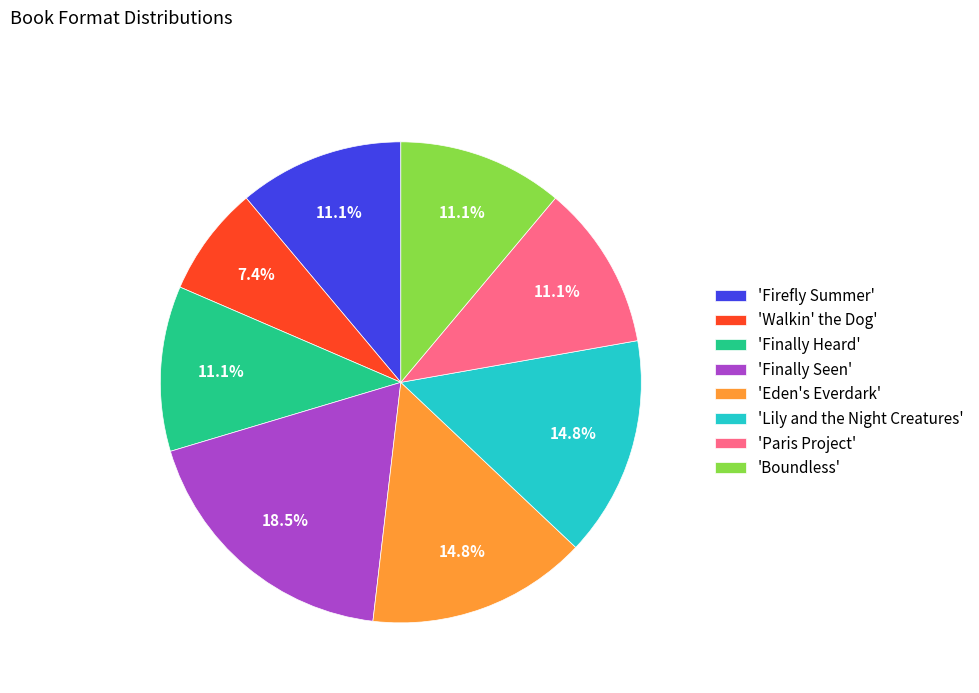

To the nearest percent, what is the average slice percentage?

12%